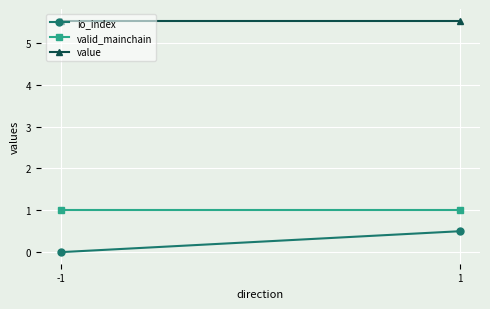

What is the approximate value of value at 1?

5.5